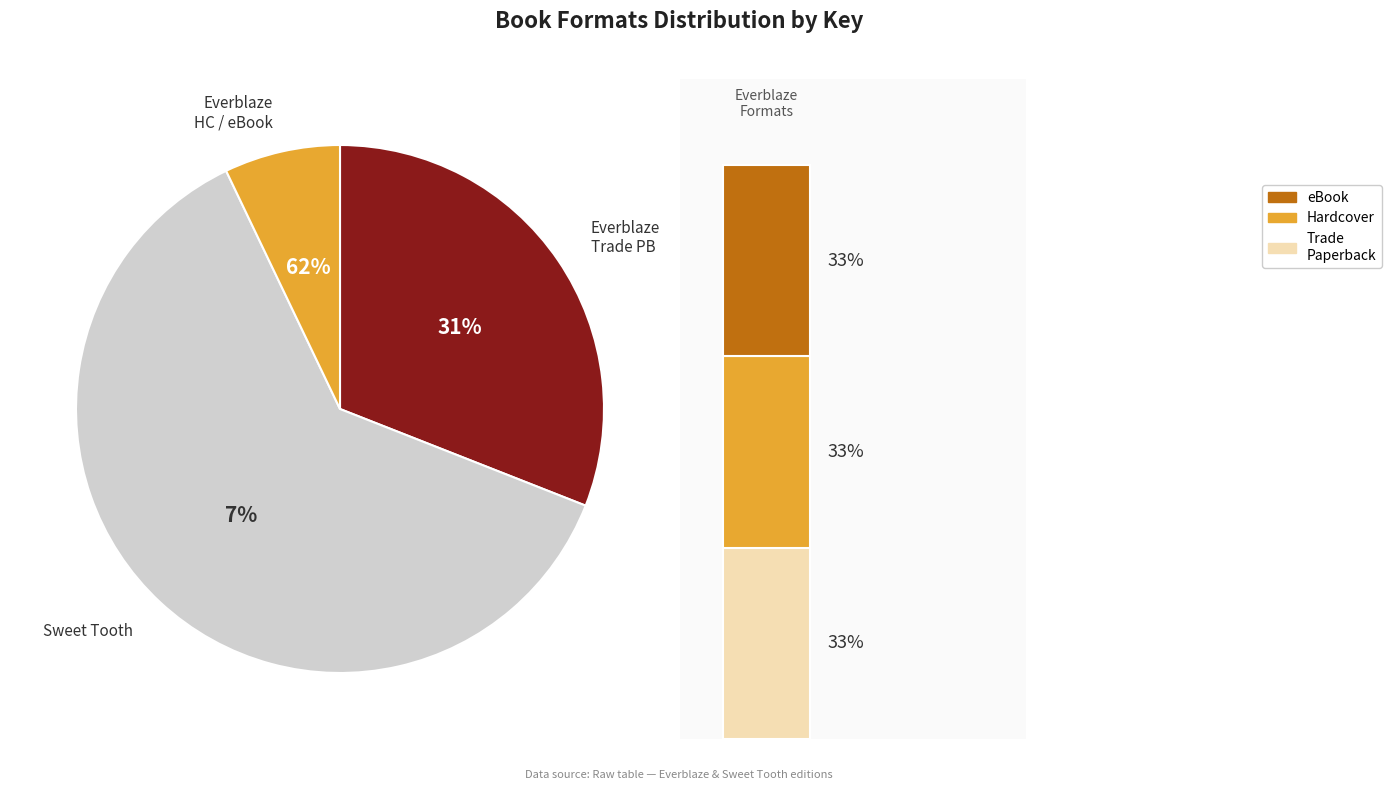

Which has a higher value, Sweet Tooth (Enhanced eBook) or Everblaze (eBook)?

Everblaze (eBook)